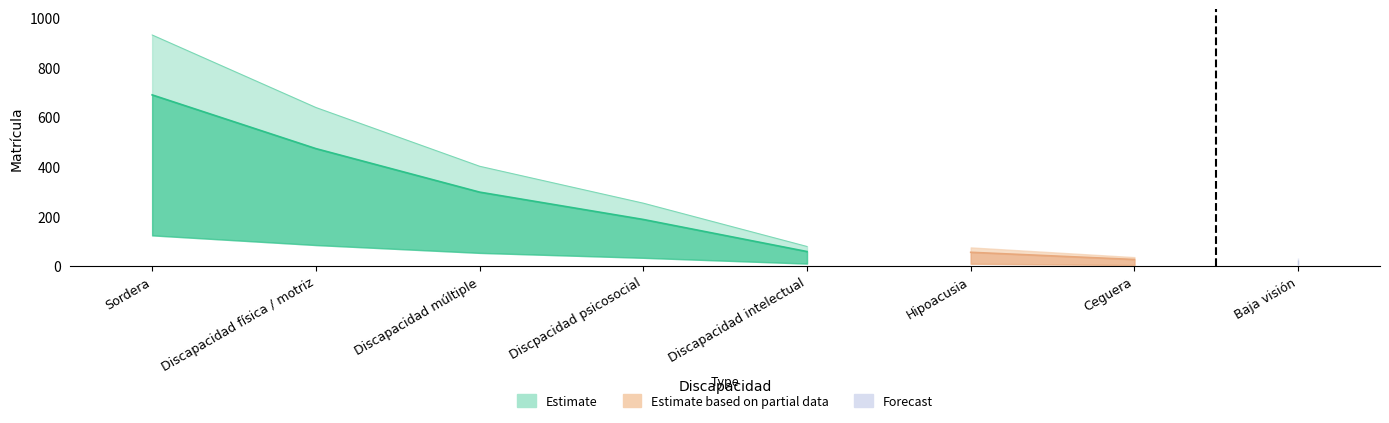

True or false: % and Matrícula intersect in this chart.

False